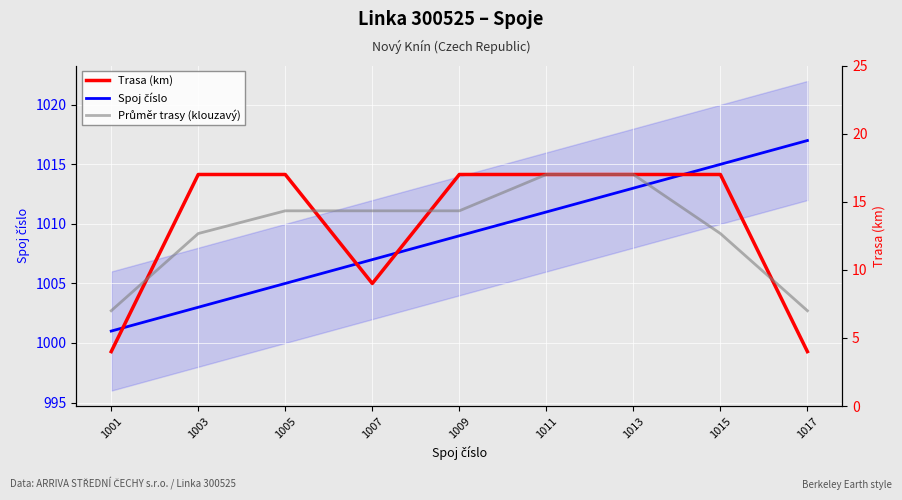

Where do Trasa (km) and Průměr trasy (klouzavý) first cross each other?

1001 and 1003